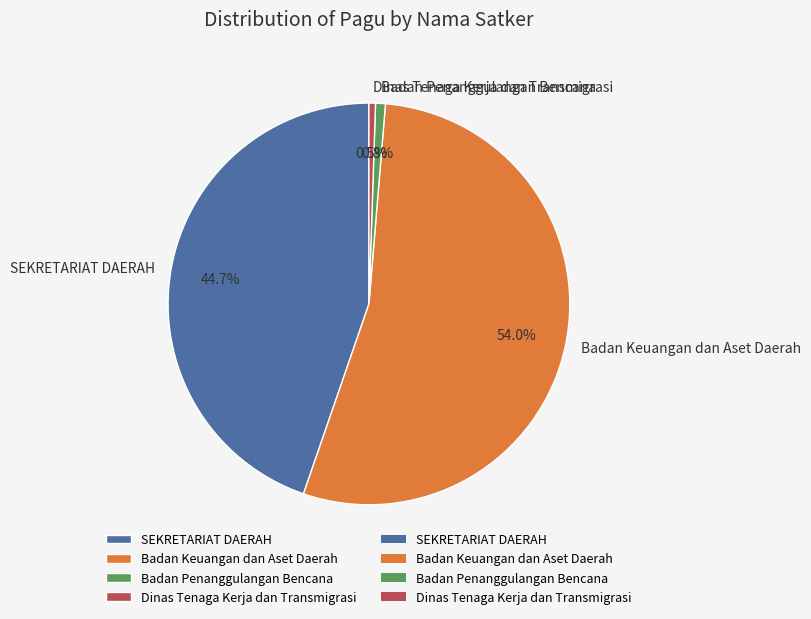

What is the largest slice in the pie chart?

Badan Keuangan dan Aset Daerah